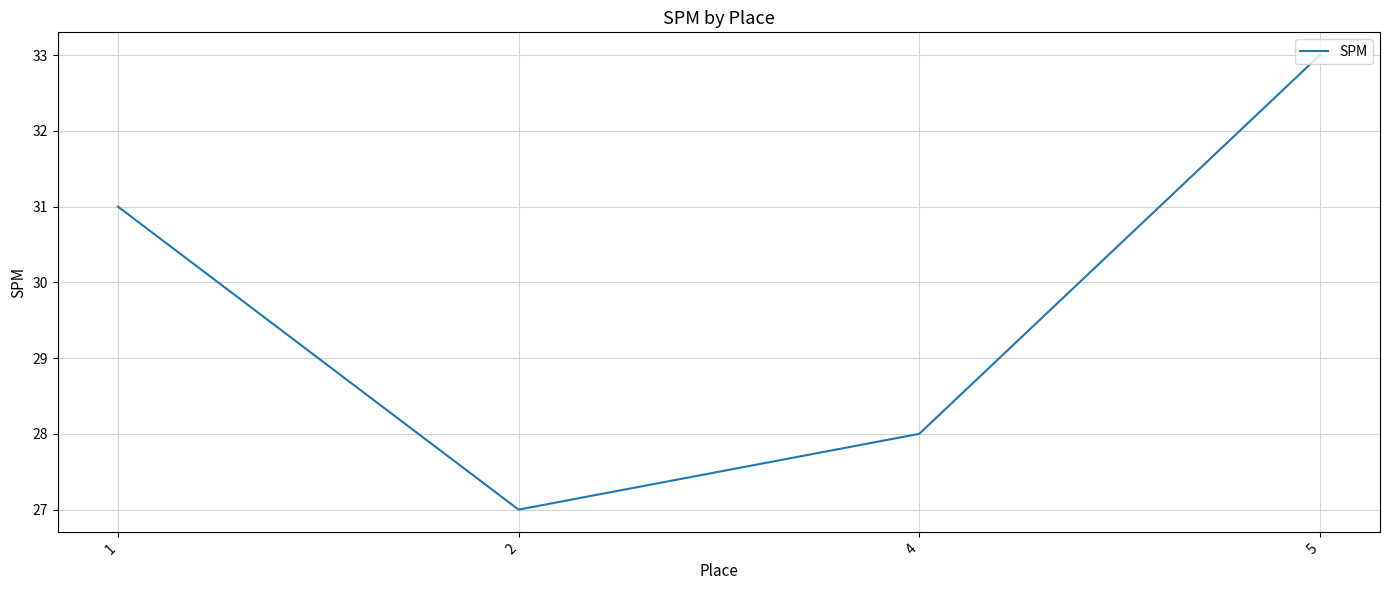

Rank the categories by value from lowest to highest.

2, 4, 1, 5